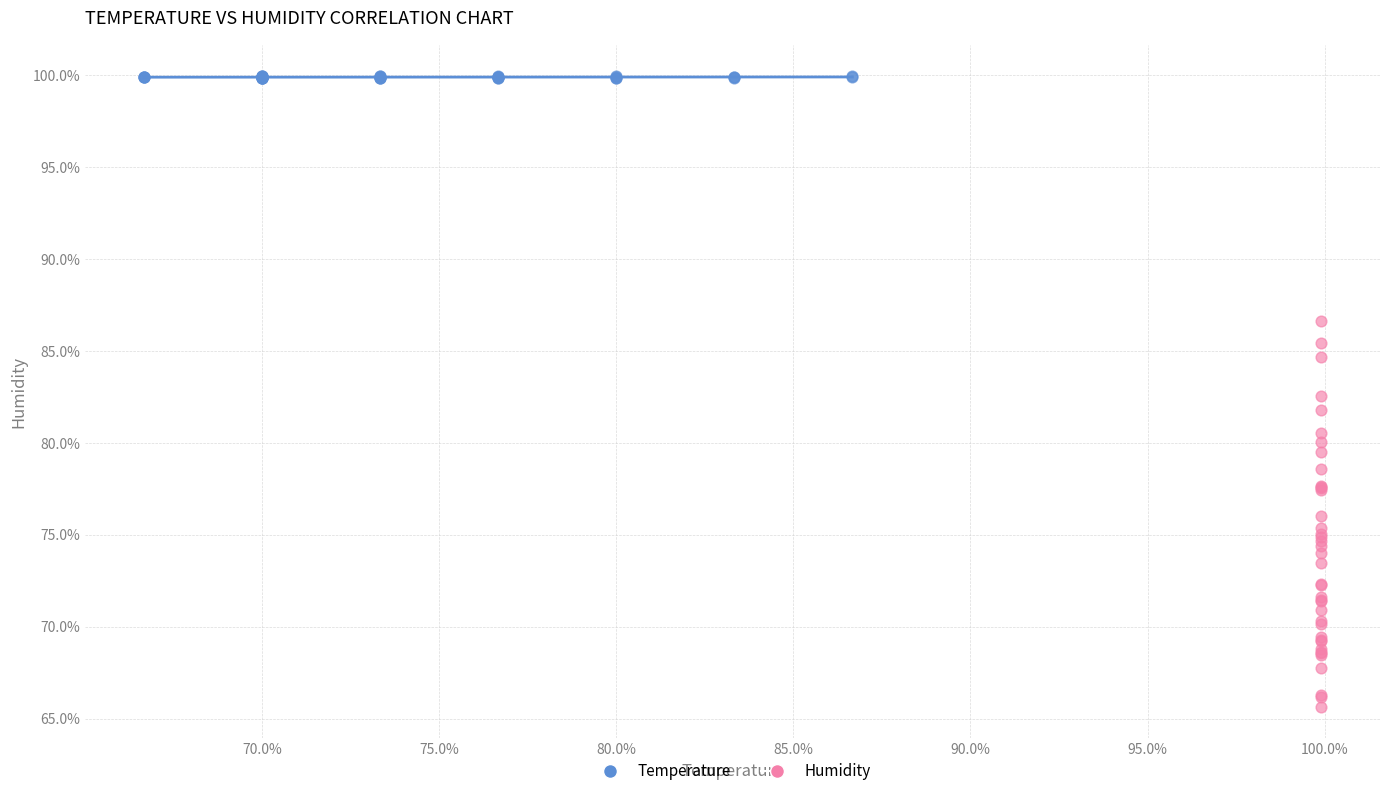

What are all the series names shown in the legend?

Temperature, Humidity